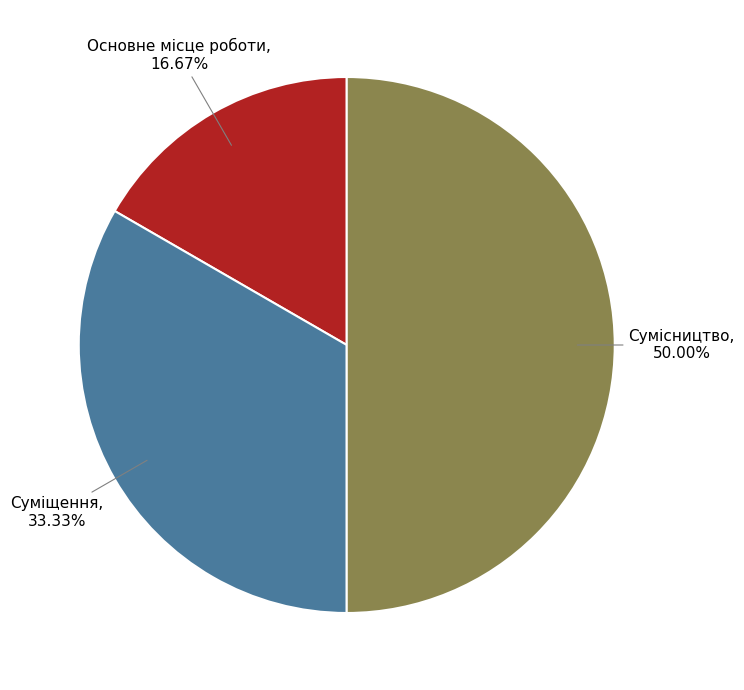

How many segments does this pie chart have?

3